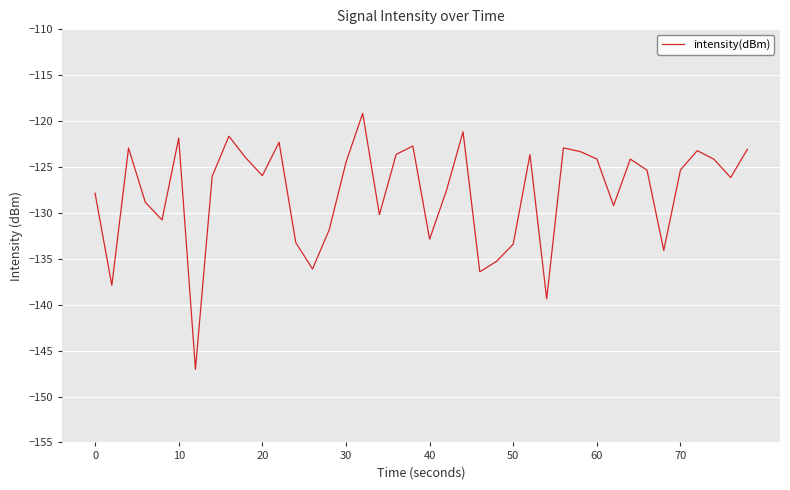

What is the difference between the maximum and minimum values?

27.9